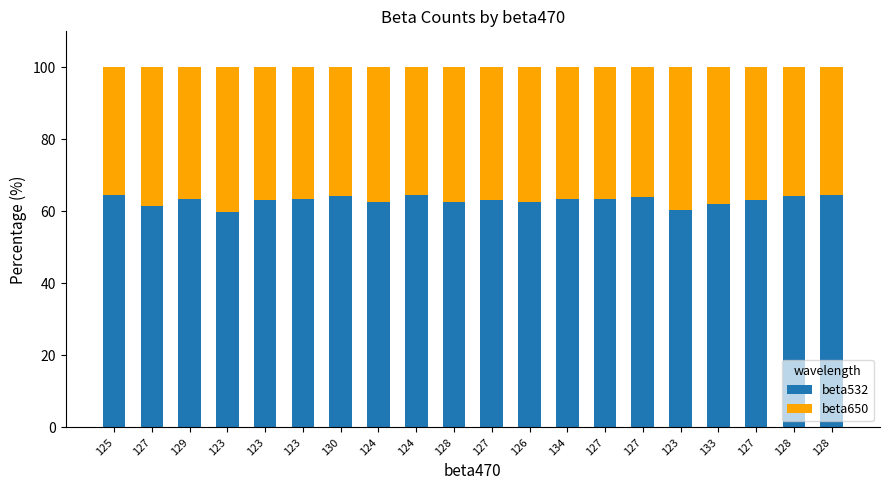

Does the chart contain any negative values?

No